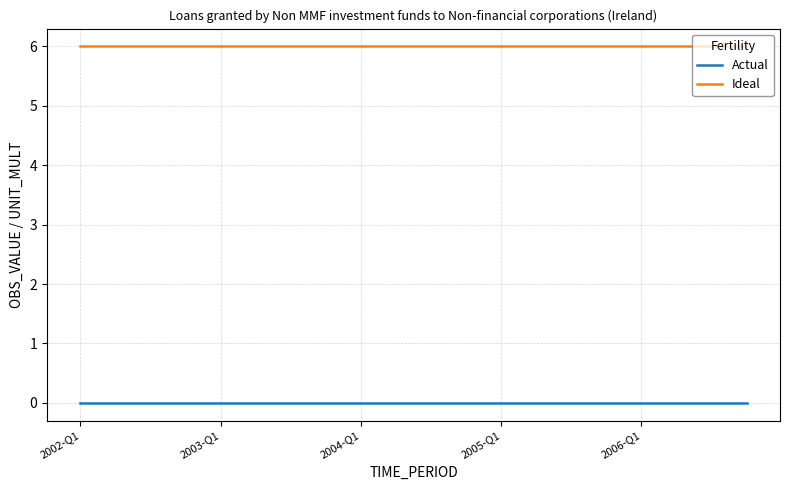

True or false: Ideal and Actual intersect in this chart.

False